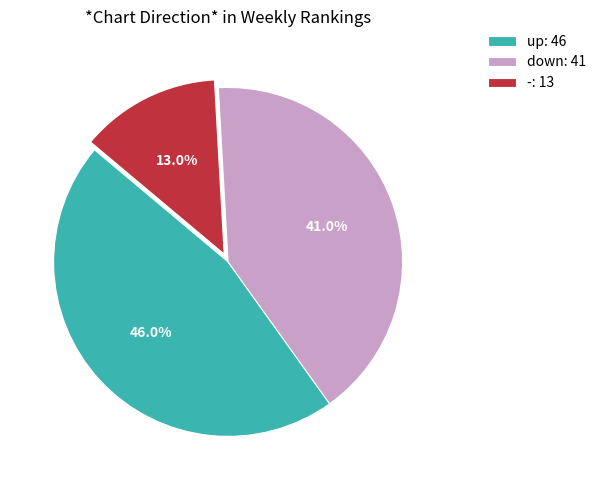

What percentage is the up slice, to the nearest percent?

46%